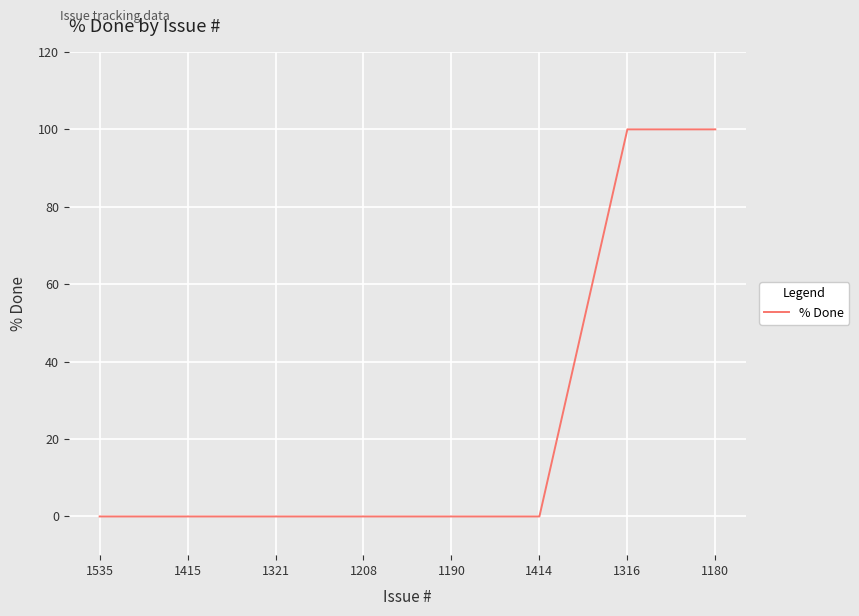

What is the greatest value displayed?

100